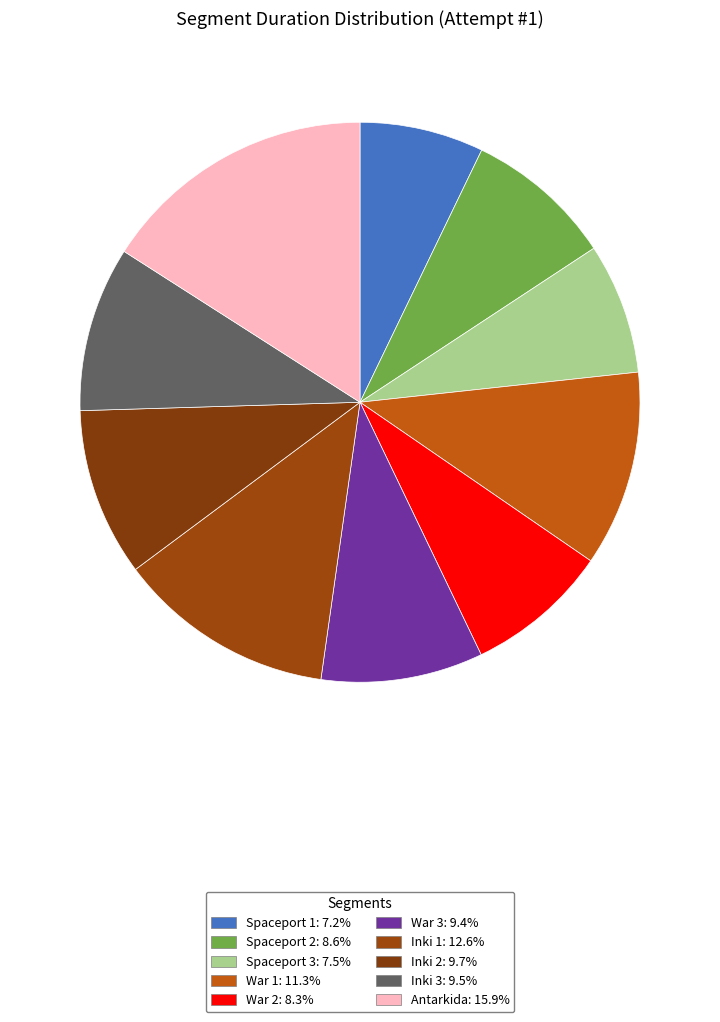

What portion of the pie excludes Spaceport 1?

92.8%